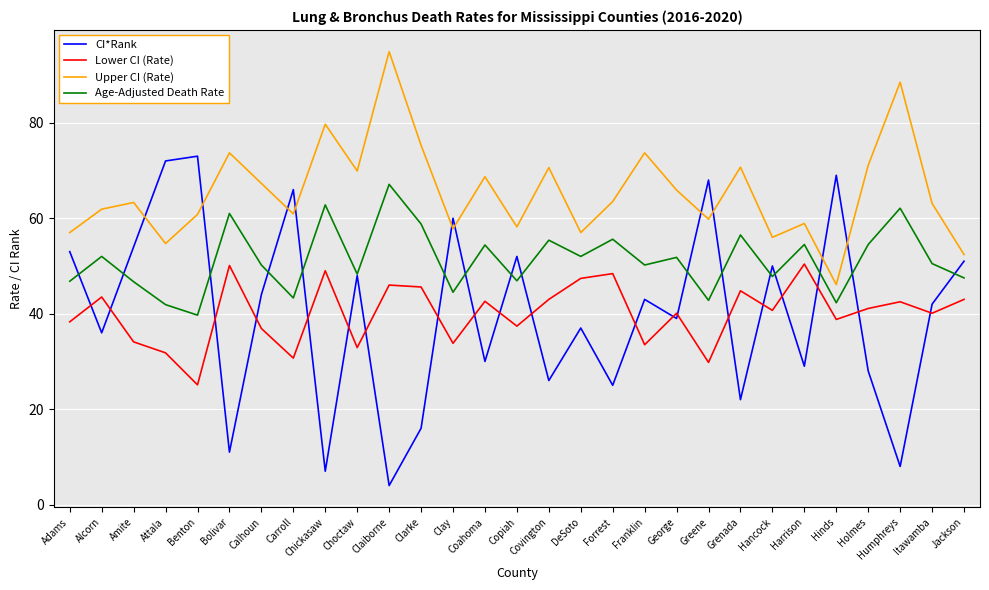

After their last crossing, which series has the higher values: CI*Rank or Lower CI (Rate)?

CI*Rank